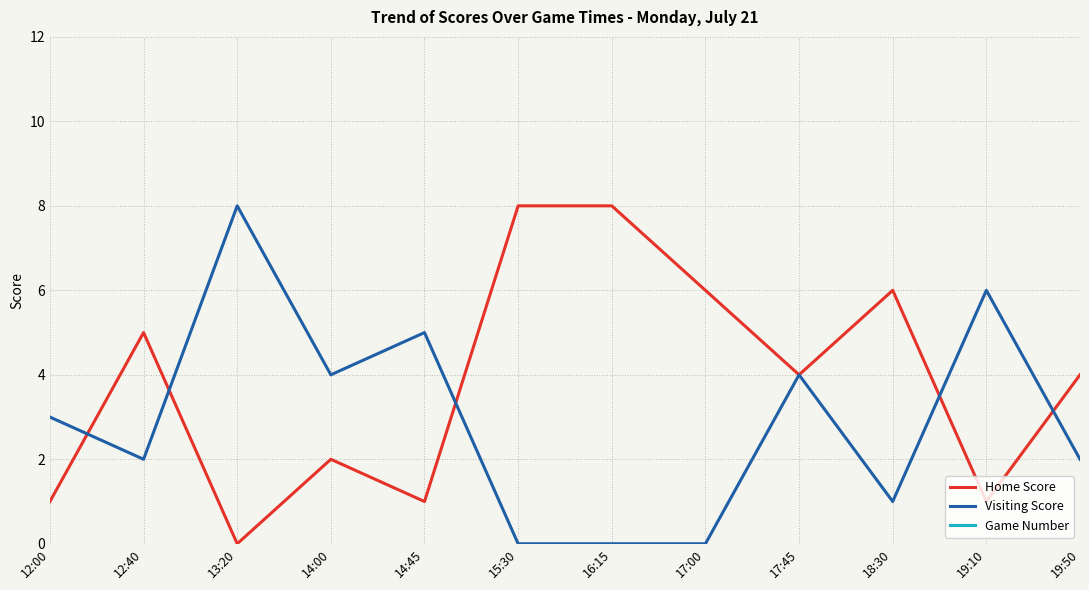

What are all the series names shown in the legend?

Home Score, Visiting Score, Game Number